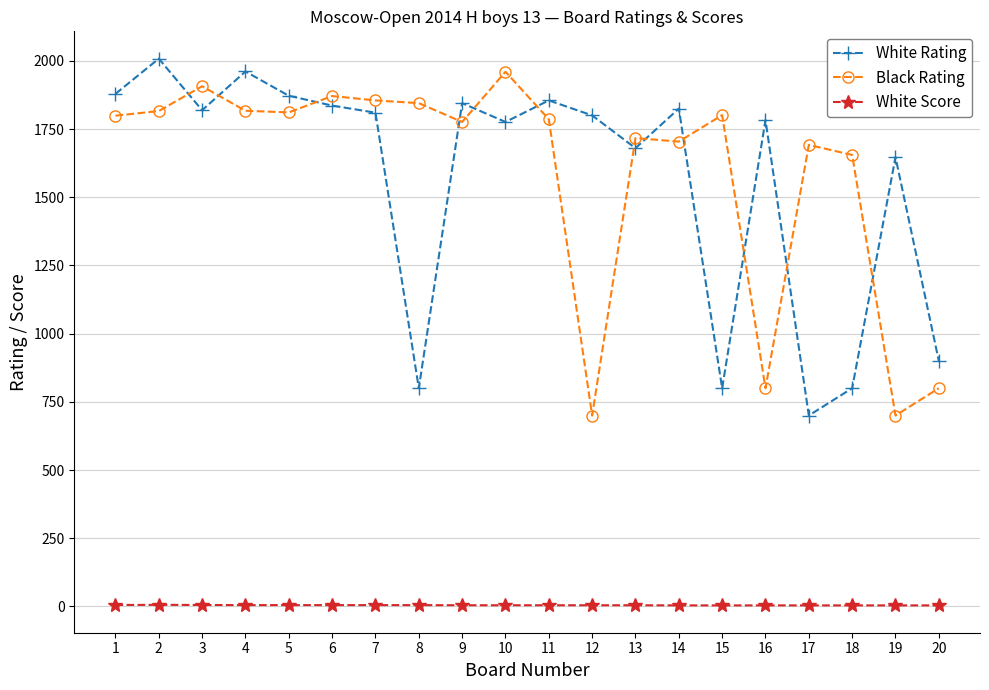

What is the difference between the maximum and second lowest values in the White Score series?

2.0